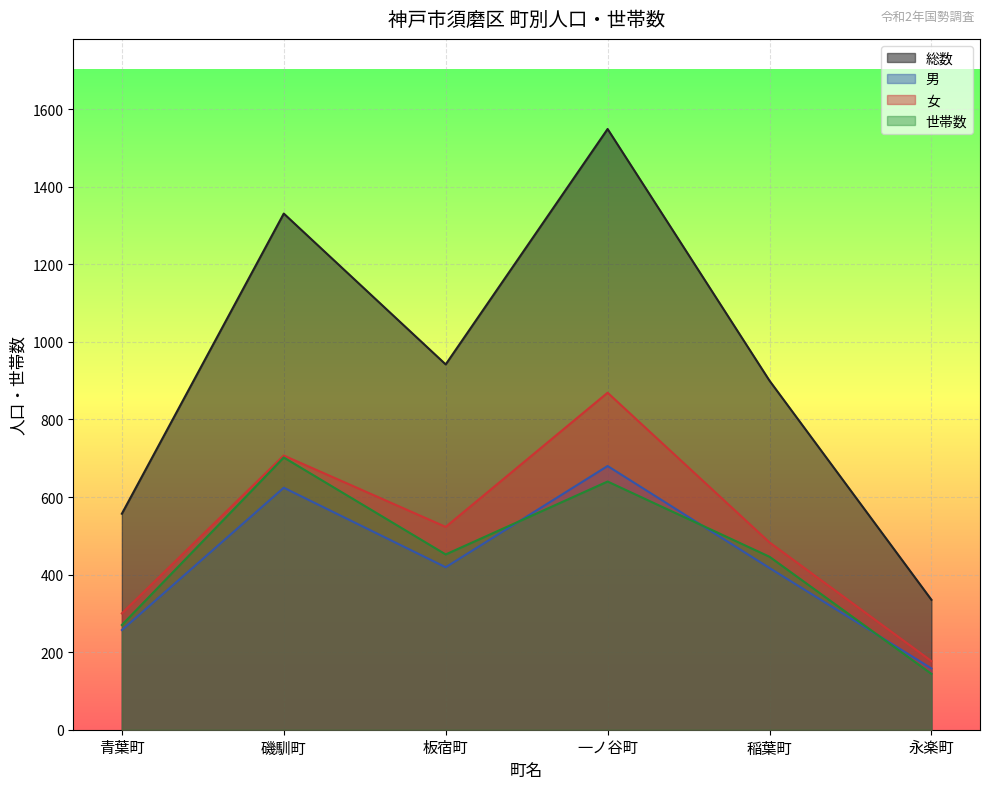

Is the value of 女 at 一ノ谷町 greater than the value of 男 at 板宿町?

Yes